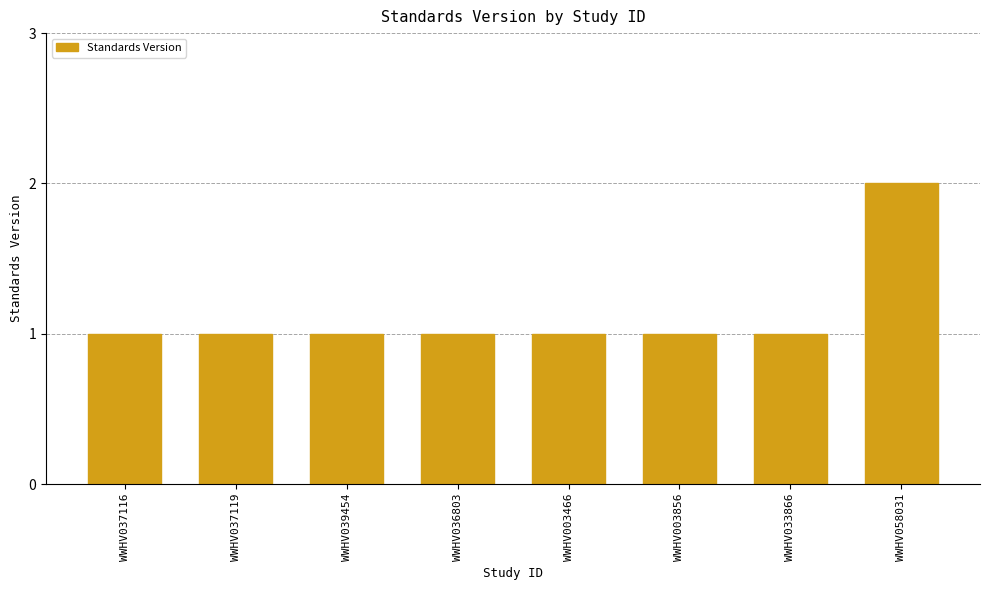

What is the sum of all values?

9